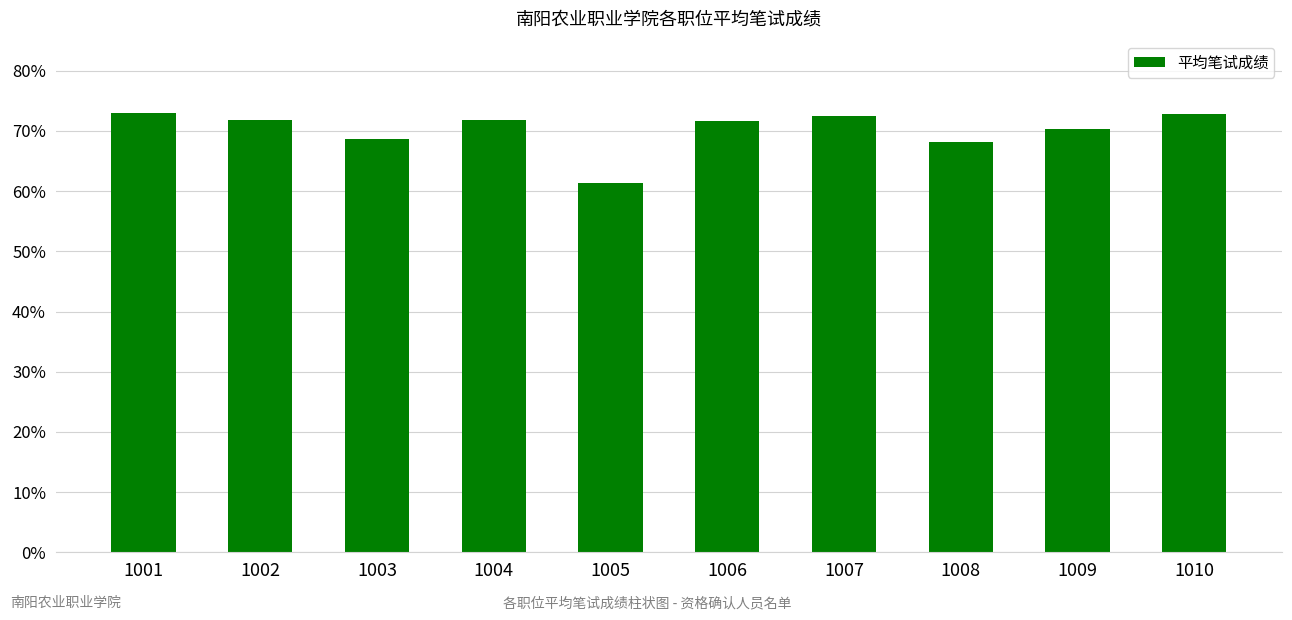

Does the chart contain any negative values?

No